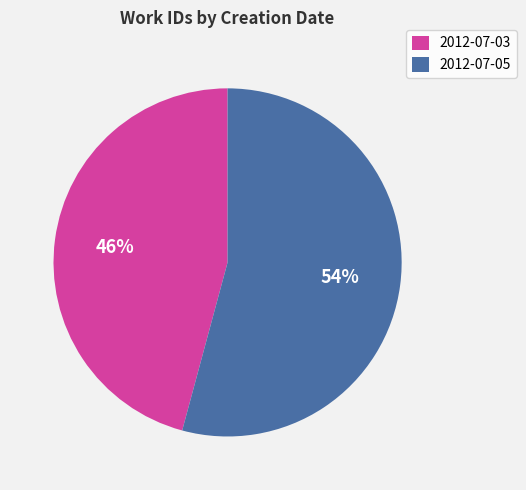

Which category has the smallest portion of the pie?

2012-07-03